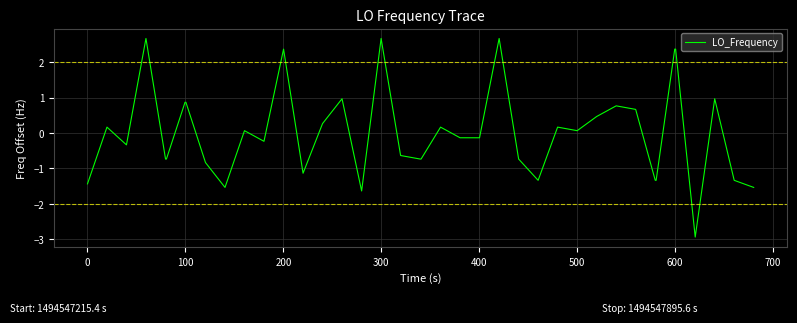

What is the smallest value displayed?

-2.9